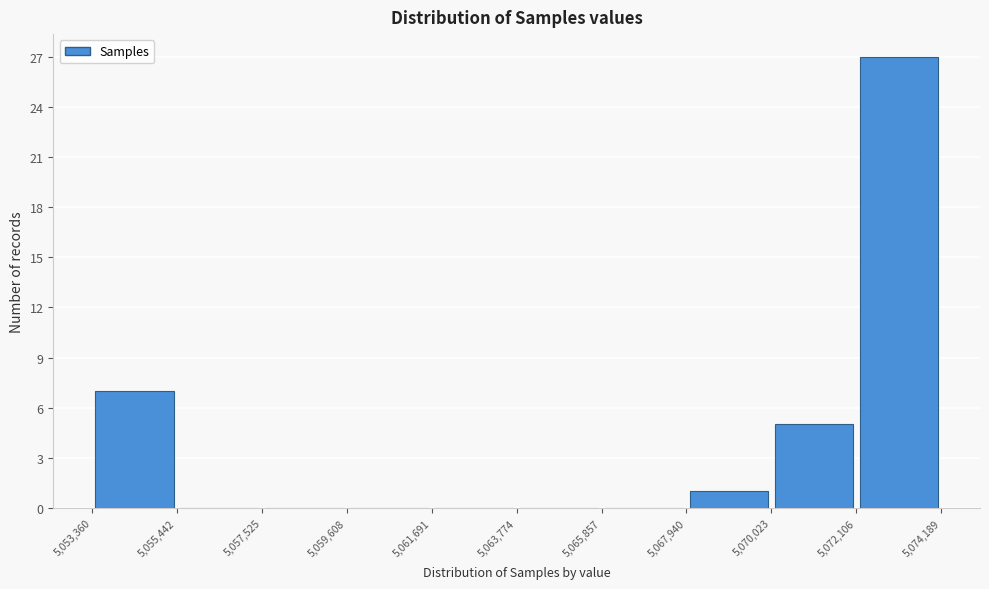

Which range on the x-axis has the tallest bar?

5,072,106 to 5,074,189